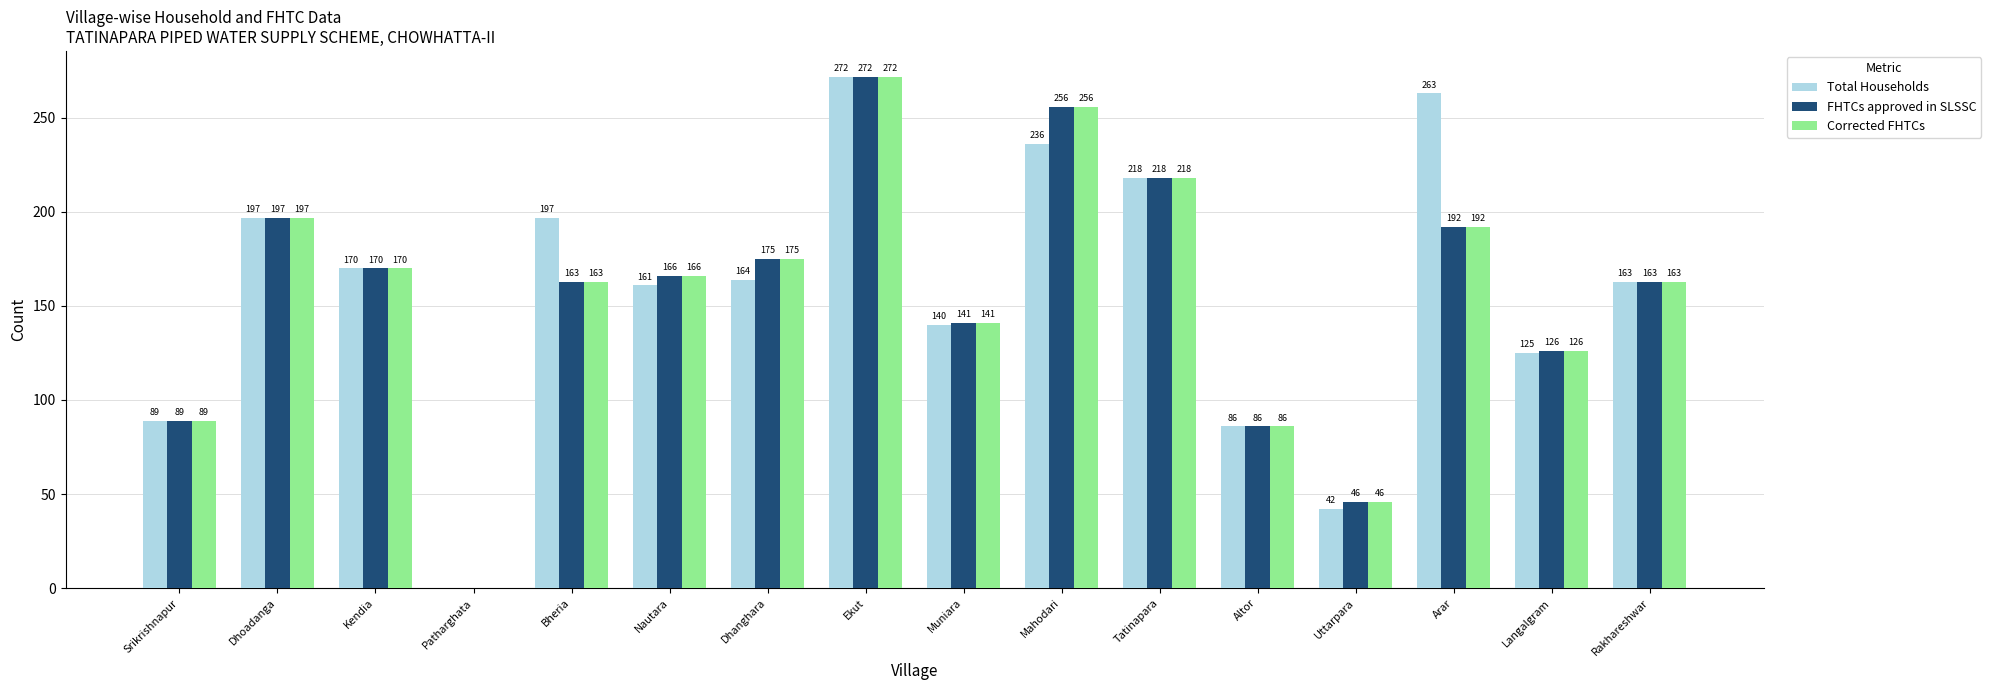

The FHTCs approved in SLSSC series shows 141 at Muniara. True or false?

True